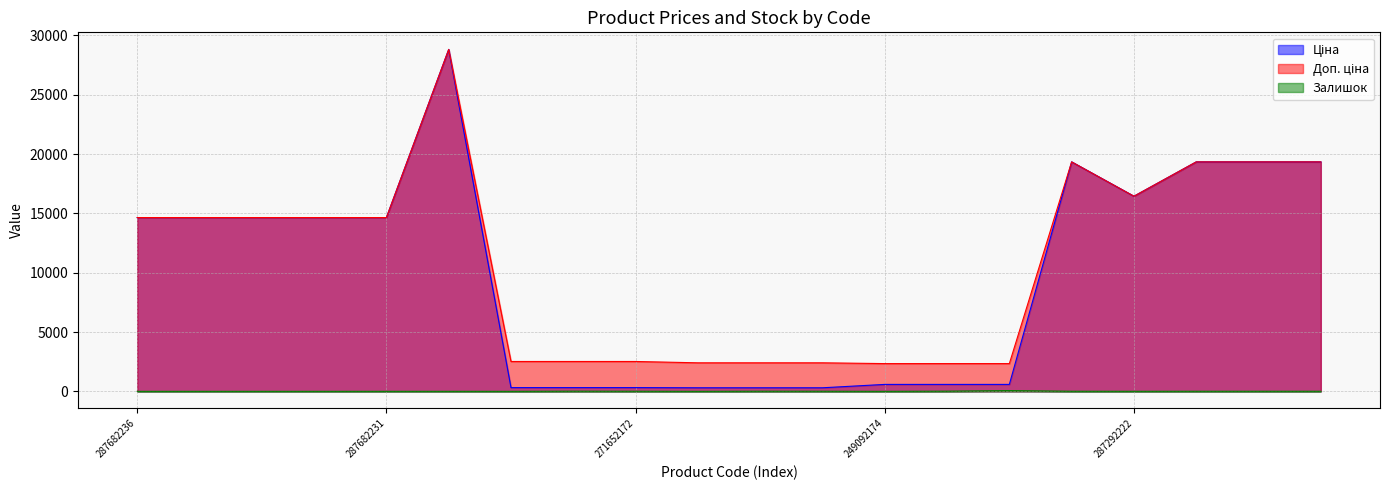

True or false: Доп. ціна has a value of 19343.1 at 287302225.

True